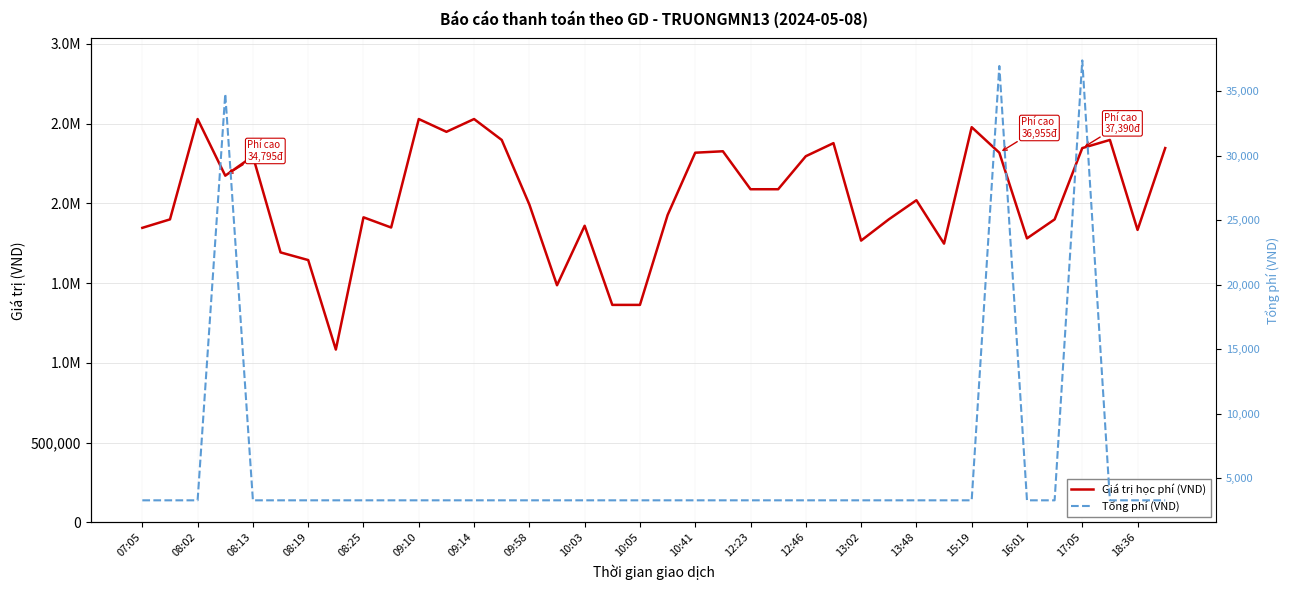

What is the difference between the highest and lowest values at 10:41?

2313700